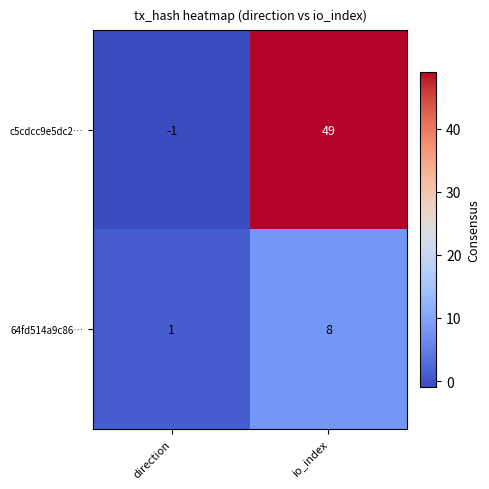

Reading left to right, extract all data points from this chart.

c5cdcc9e5dc2…: direction=-1	io_index=49
64fd514a9c86…: direction=1	io_index=8